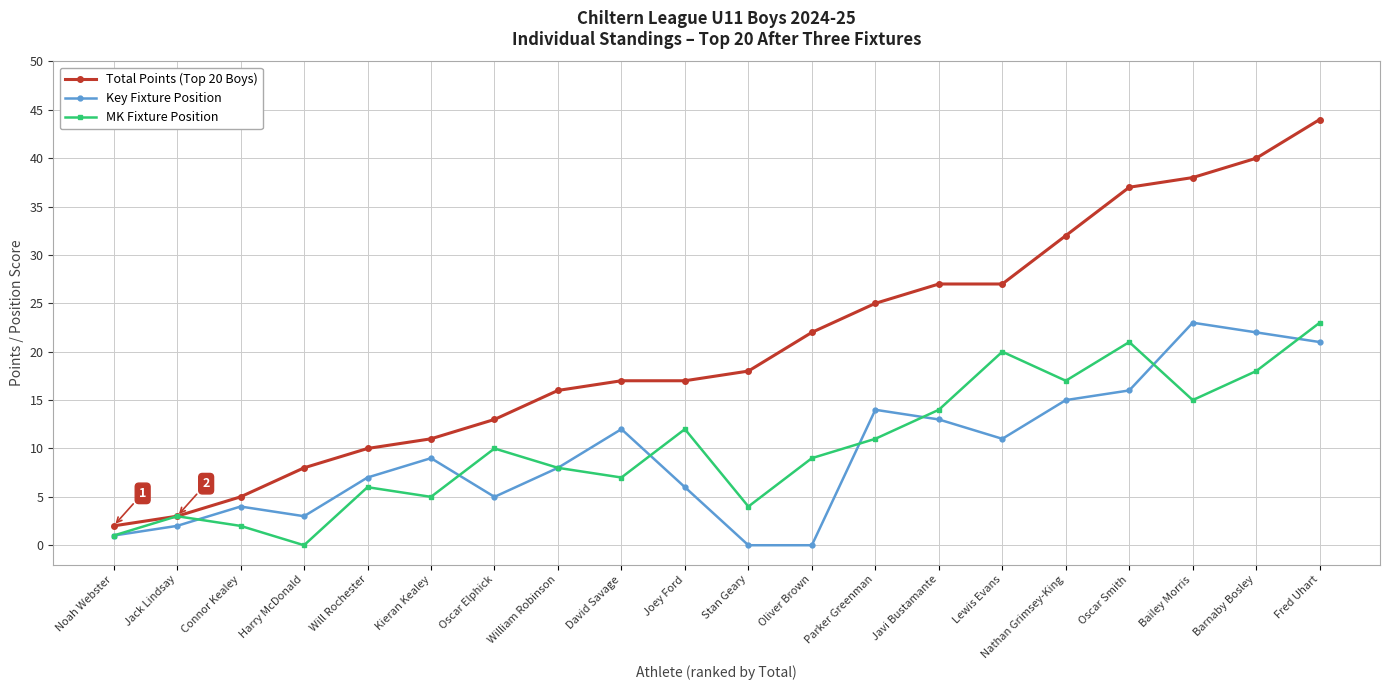

What is the total value across all series at Harry McDonald?

11